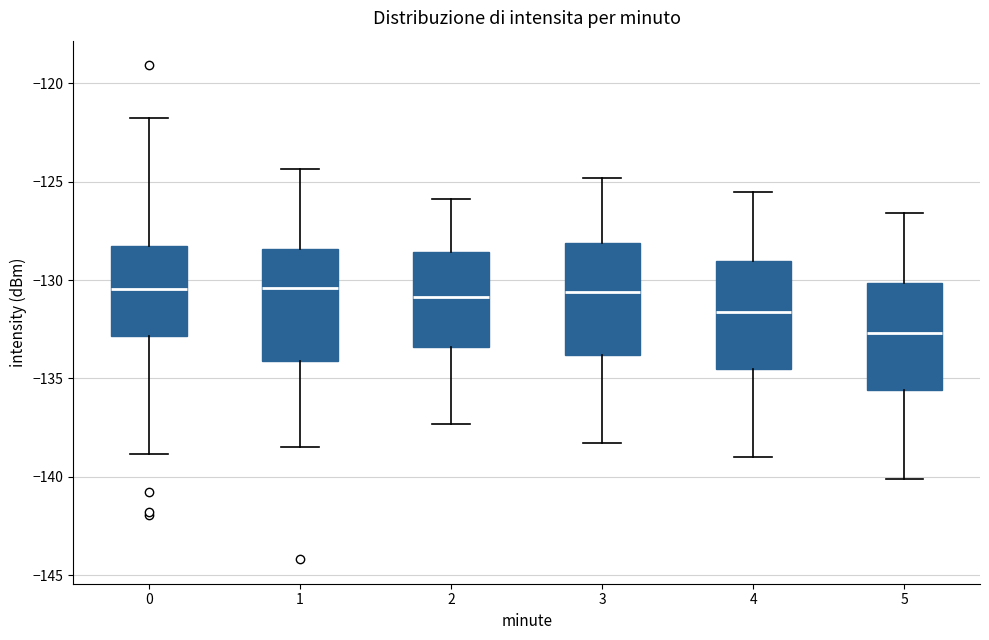

Reading left to right, read every box against the y-axis: the position of its median line, the range the box covers, and the ends of its whiskers. The values are not printed on the chart, so give them approximately, as read against the axis.

0: median -130.5, box -133.0 to -128.5, whiskers -139.0 to -122.0
1: median -130.5, box -134.0 to -128.5, whiskers -138.5 to -124.5
2: median -131.0, box -133.5 to -128.5, whiskers -137.5 to -126.0
3: median -130.5, box -134.0 to -128.0, whiskers -138.5 to -125.0
4: median -131.5, box -134.5 to -129.0, whiskers -139.0 to -125.5
5: median -132.5, box -135.5 to -130.0, whiskers -140.0 to -126.5